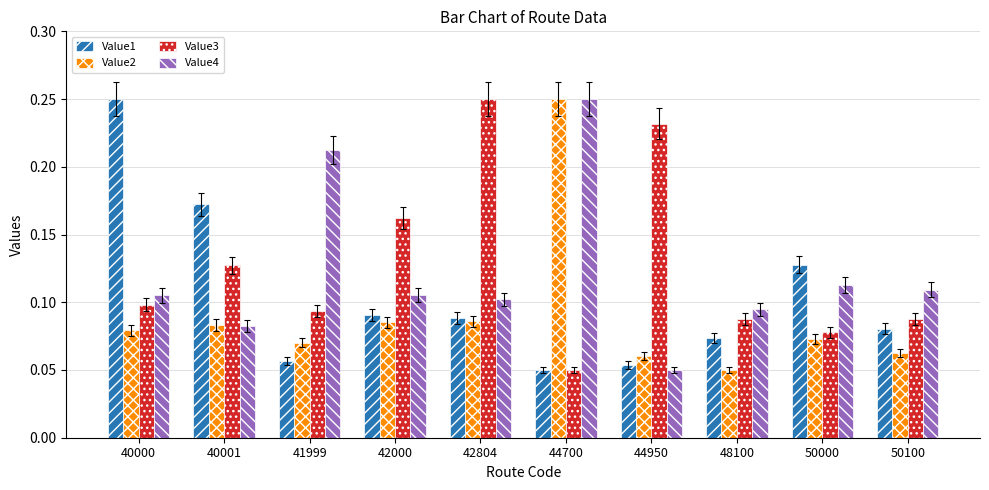

The value of Value4 at 40000 is 0.1. True or false?

True